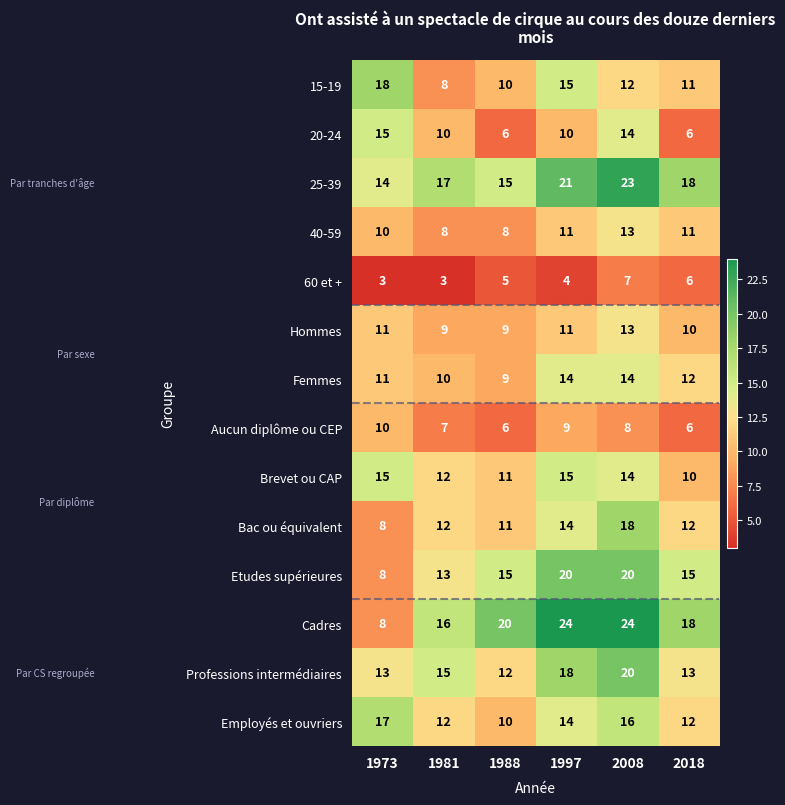

At which label does Cadres reach its minimum?

1973